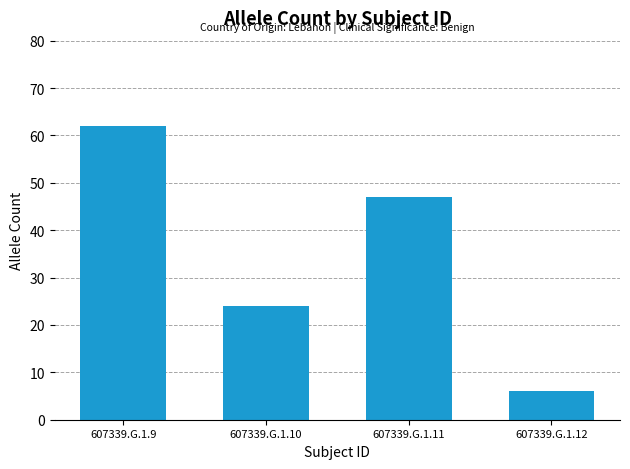

At which label does the data first exceed 47?

607339.G.1.9